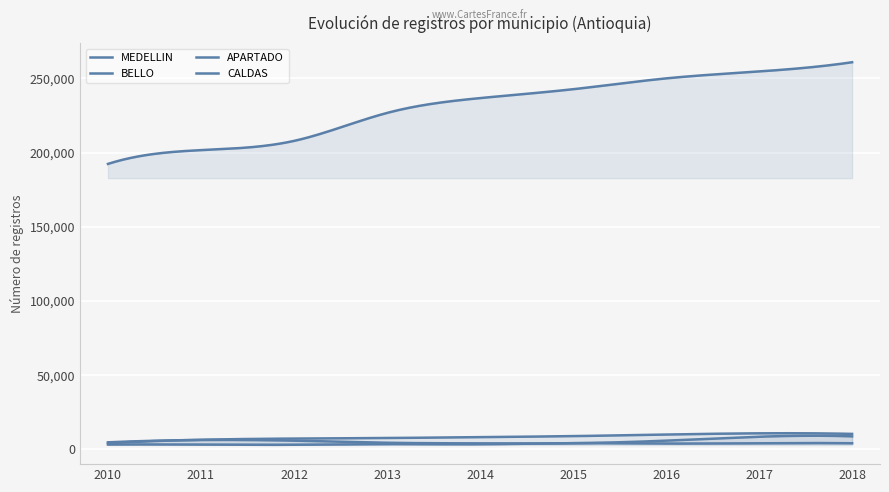

What is the value of the APARTADO point at the 6th from the left?

8868